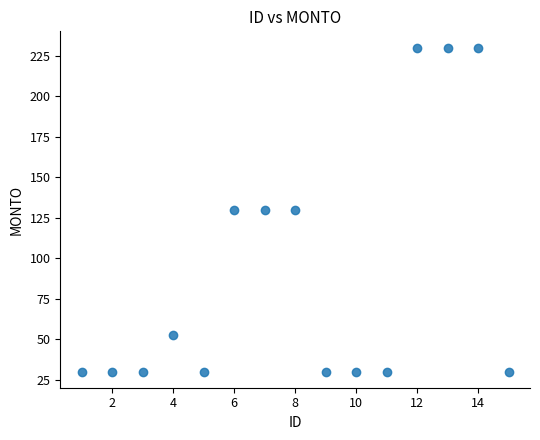

What is the range of X values (max minus min)?

14.0